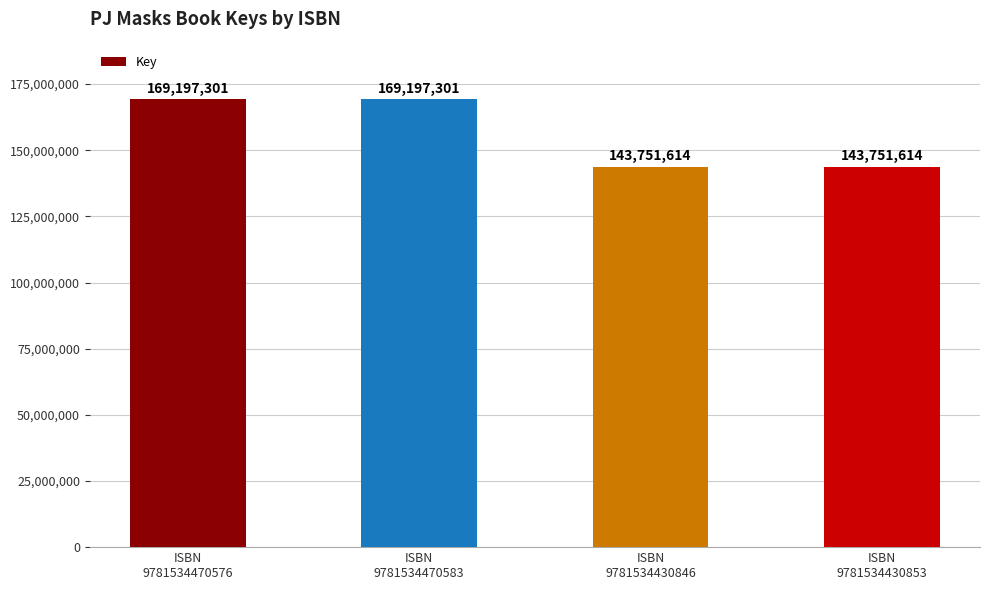

Does the chart contain any negative values?

No